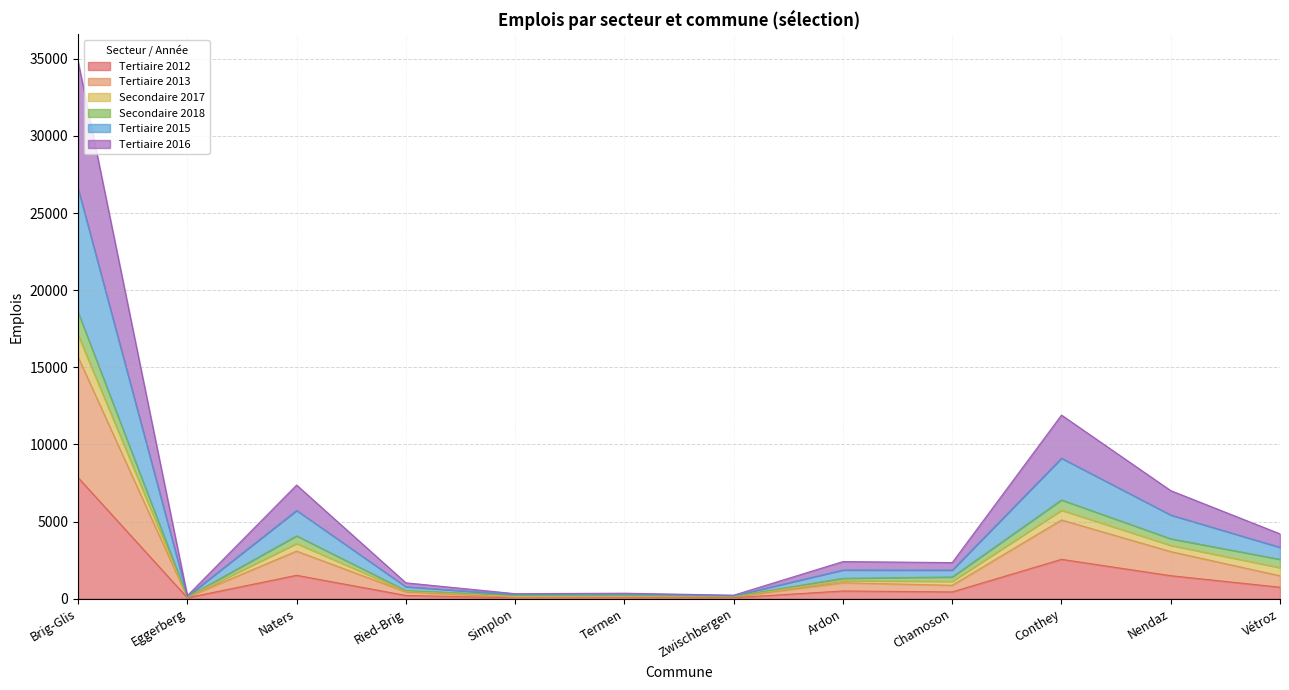

Which has a higher value, Zwischbergen or Ried-Brig?

Ried-Brig